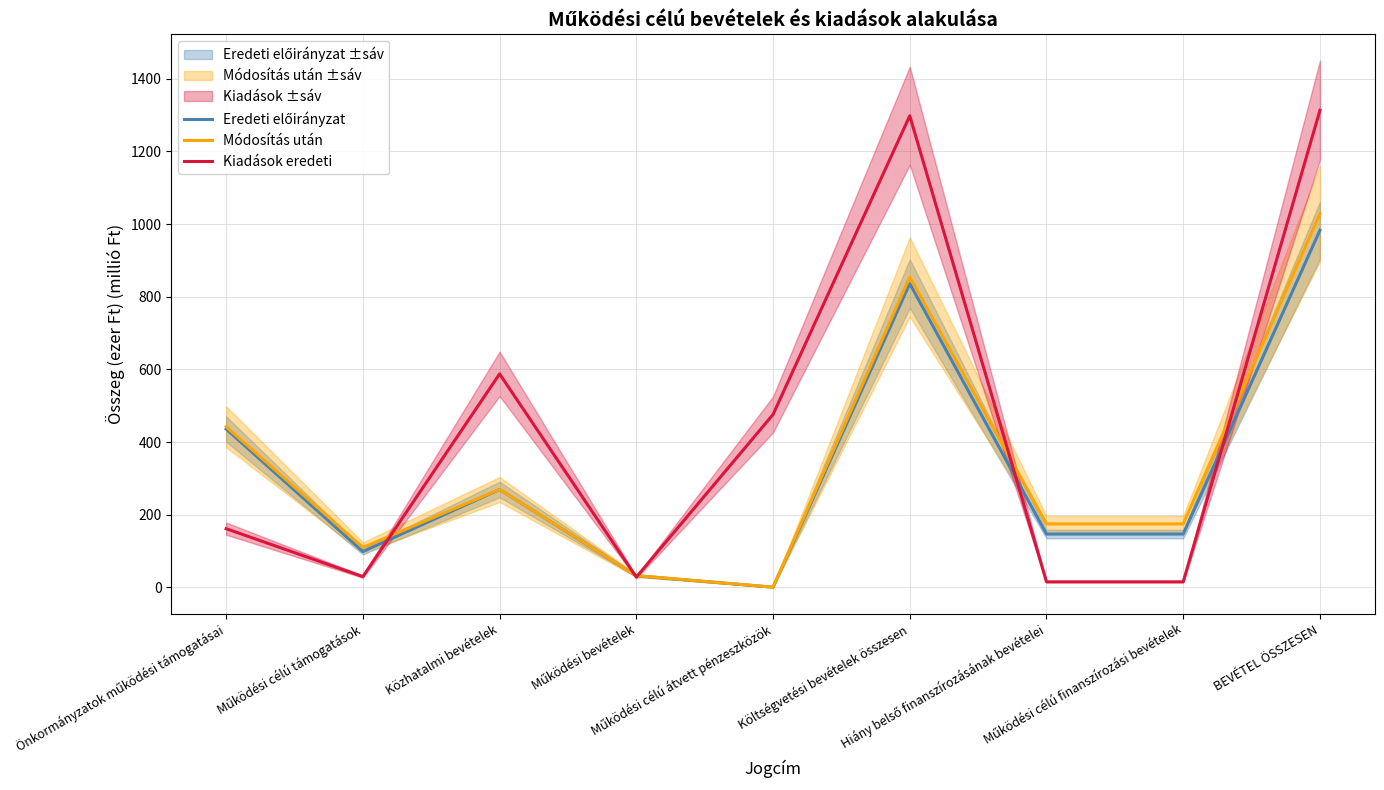

Which category has the lowest value in the Eredeti előirányzat series?

Működési célú átvett pénzeszközök